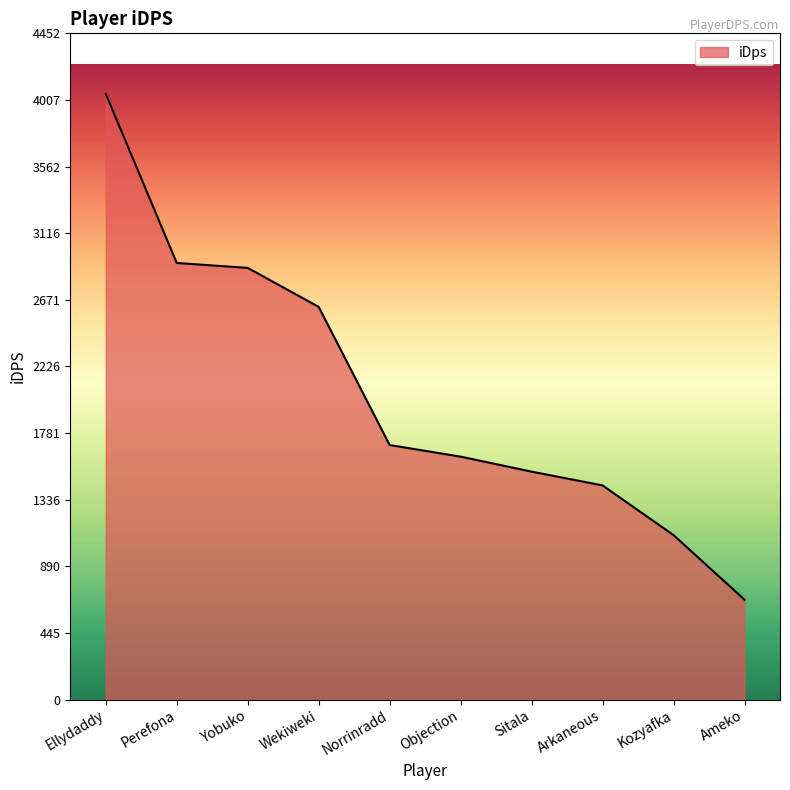

Between Perefona and Ellydaddy, which is larger?

Ellydaddy